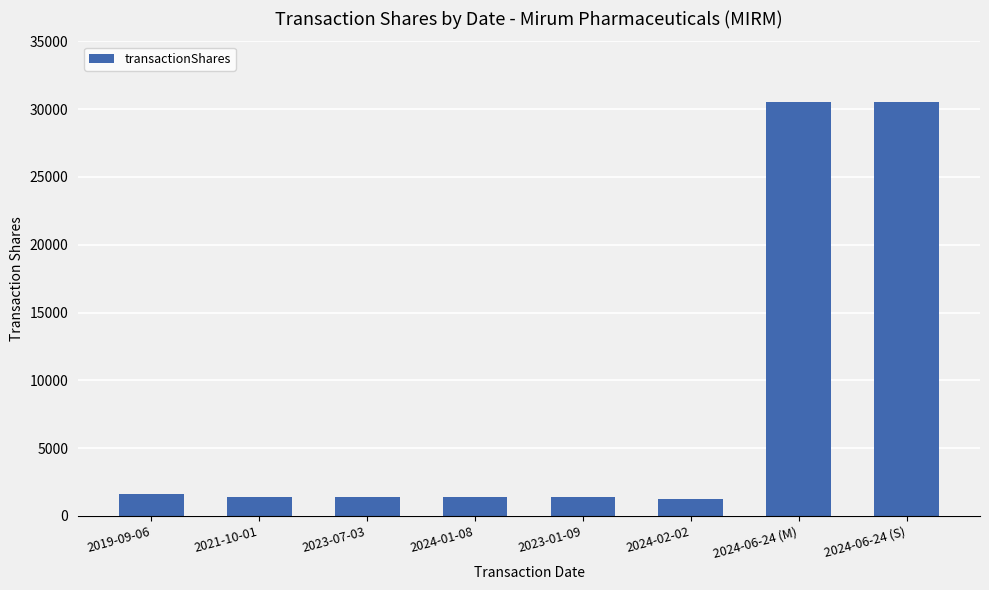

Which has a higher value, 2024-06-24 (S) or 2024-02-02?

2024-06-24 (S)